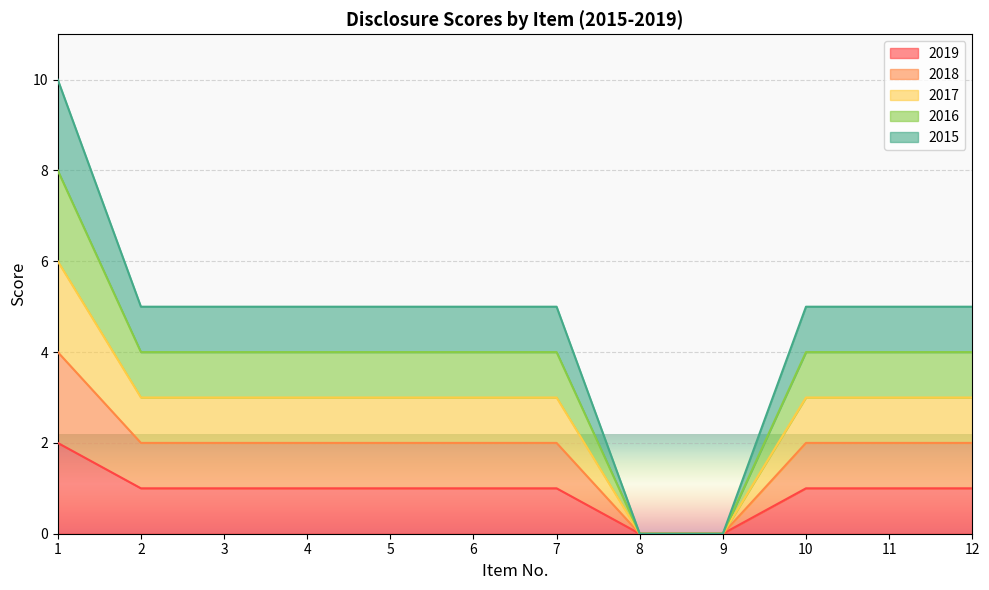

The 2016 series shows 5 at 7. True or false?

False